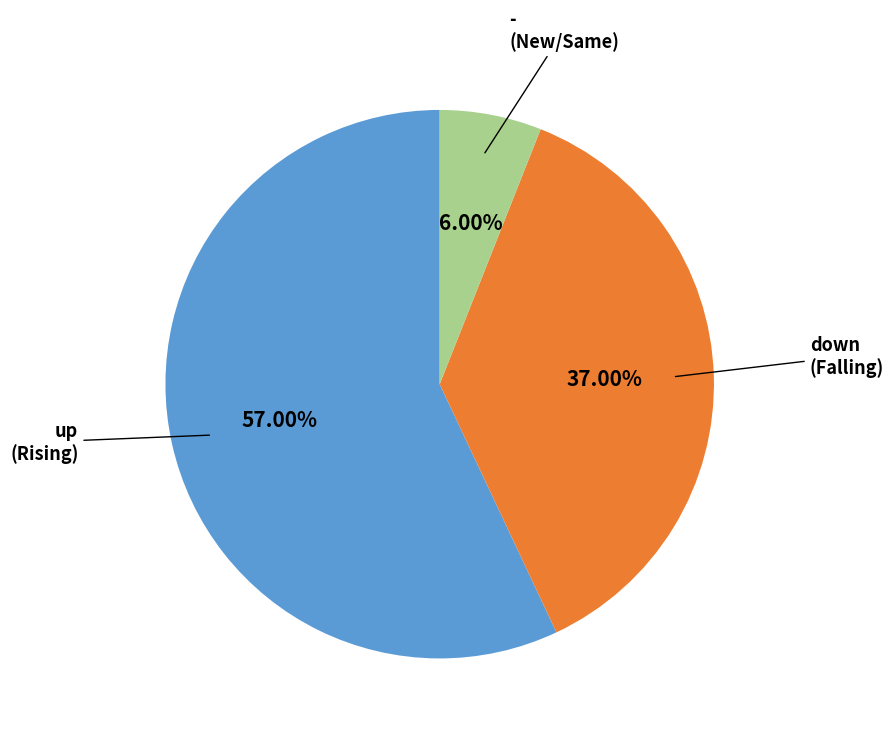

Is there a majority slice in this chart?

Yes